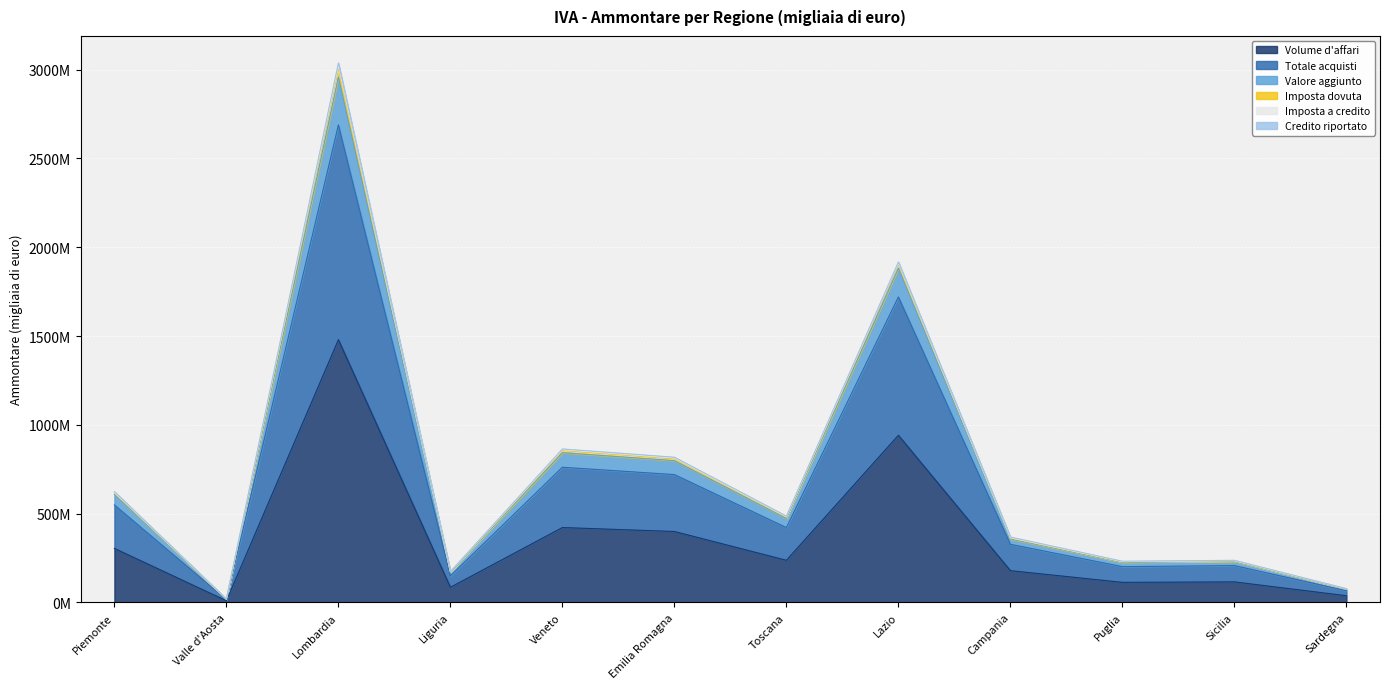

True or false: Totale acquisti has more than 0 points higher than both neighbors.

True